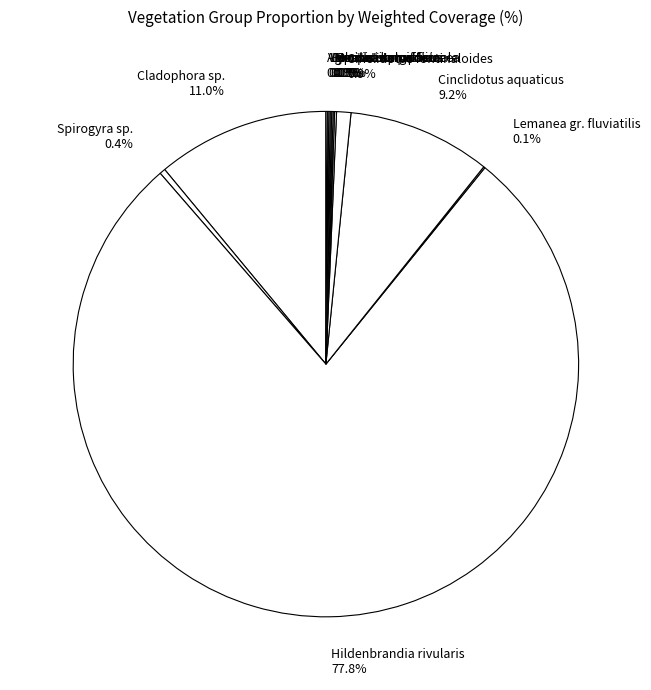

Combined, do Cladophora sp. 11.0% and Cinclidotus fontinaloides 0.9% account for over 50%?

No